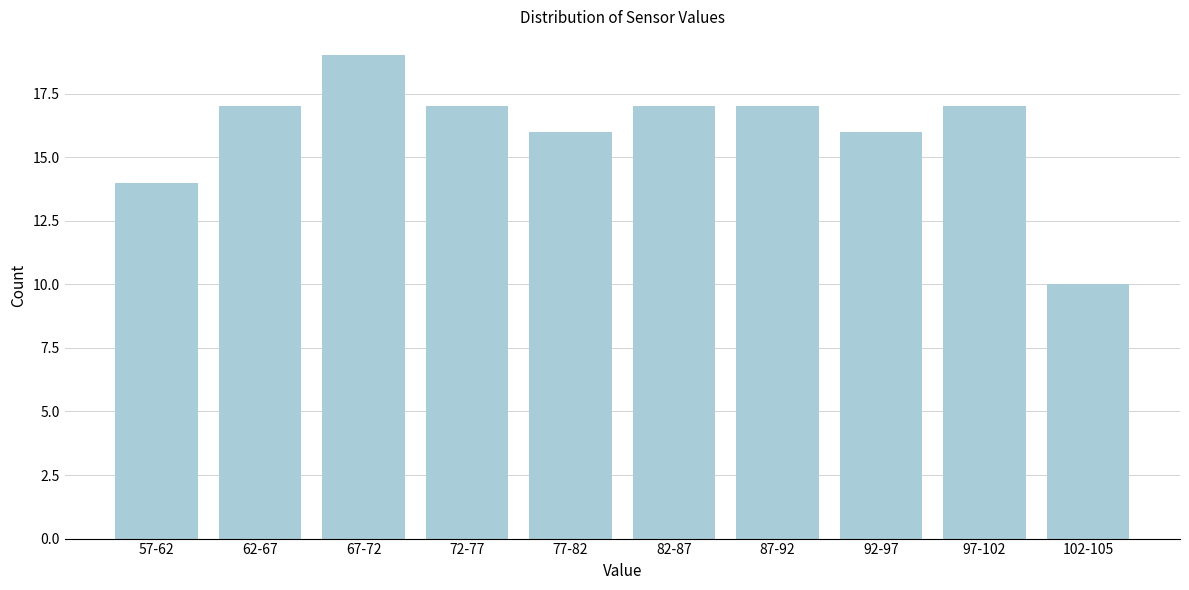

Reading right to left, extract all data points from this chart.

10	17	16	17	17	16	17	19	17	14